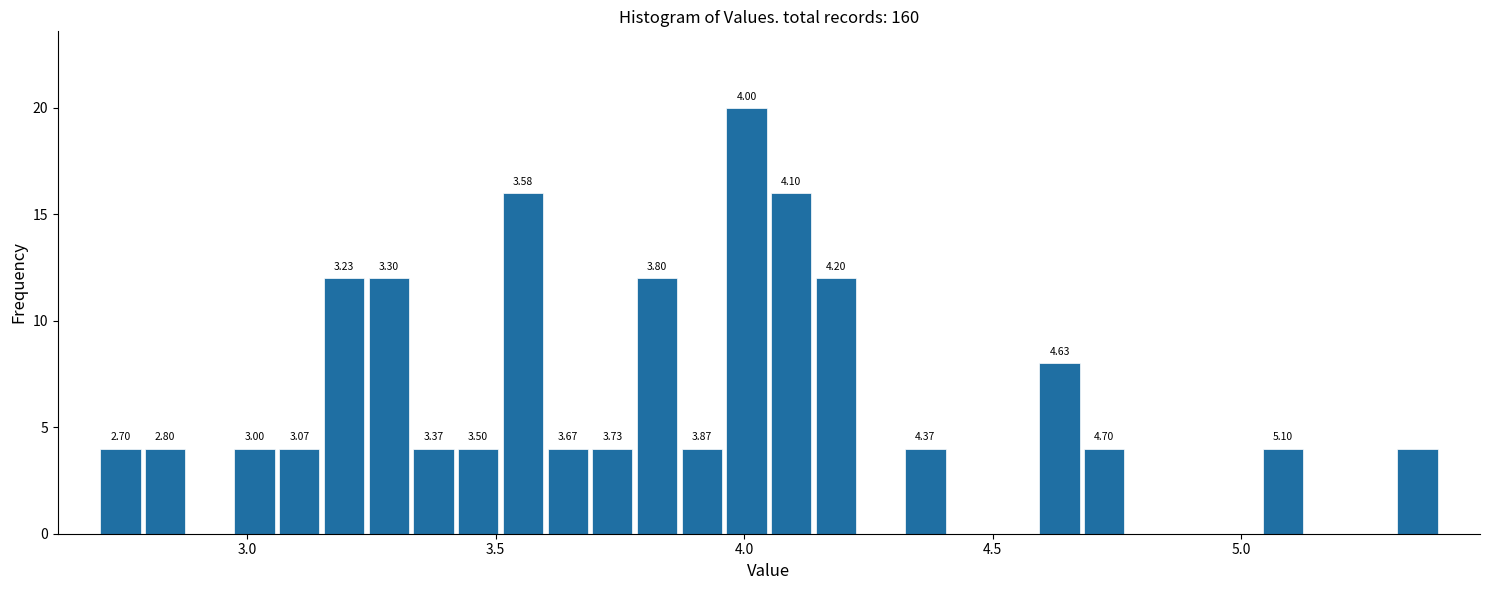

Around what value on the x-axis is the tallest bar? Give the approximate position of its centre, as read against the axis.

4.00